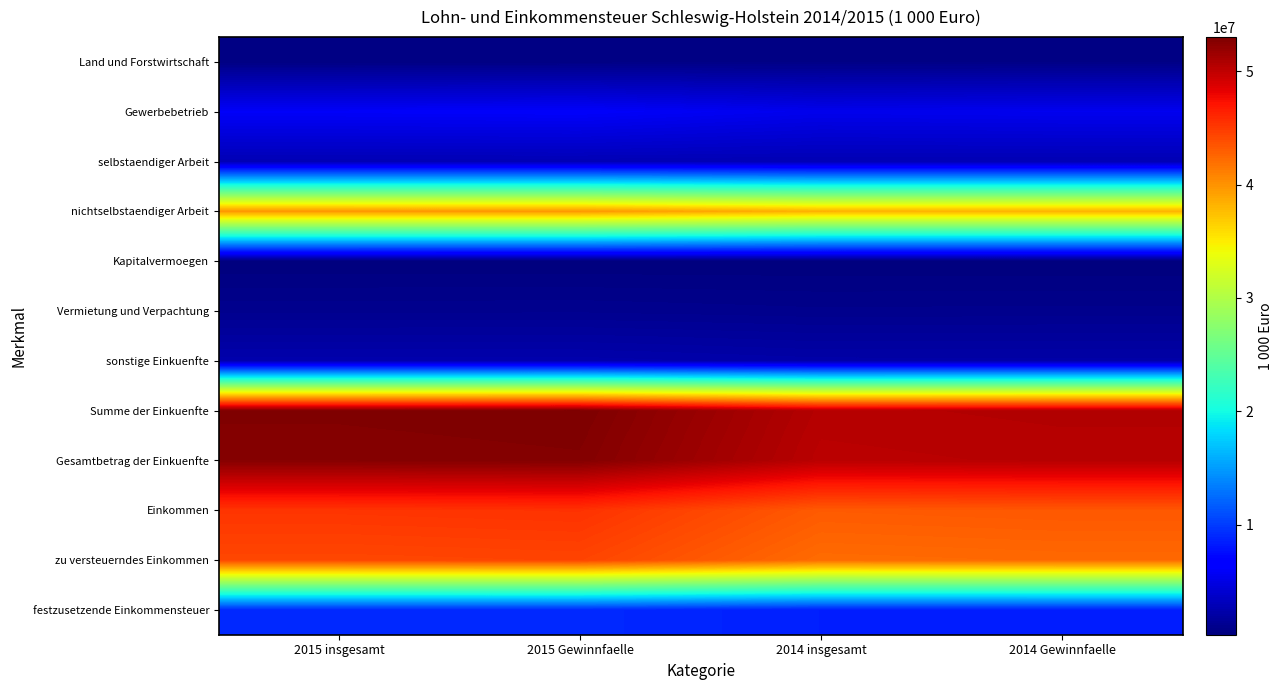

Reading left to right, what are all the values shown in this chart?

Land und Forstwirtschaft: 2015 insgesamt=575774	2015 Gewinnfaelle=600509	2014 insgesamt=645000	2014 Gewinnfaelle=660777
Gewerbebetrieb: 2015 insgesamt=5940209	2015 Gewinnfaelle=6050832	2014 insgesamt=5342489	2014 Gewinnfaelle=5468559
selbstaendiger Arbeit: 2015 insgesamt=2778495	2015 Gewinnfaelle=2784288	2014 insgesamt=2700630	2014 Gewinnfaelle=2711413
nichtselbstaendiger Arbeit: 2015 insgesamt=39800795	2015 Gewinnfaelle=39788092	2014 insgesamt=38332692	2014 Gewinnfaelle=38320539
Kapitalvermoegen: 2015 insgesamt=289388	2015 Gewinnfaelle=279724	2014 insgesamt=286655	2014 Gewinnfaelle=278055
Vermietung und Verpachtung: 2015 insgesamt=1041238	2015 Gewinnfaelle=1064128	2014 insgesamt=943894	2014 Gewinnfaelle=971584
sonstige Einkuenfte: 2015 insgesamt=2455707	2015 Gewinnfaelle=2448207	2014 insgesamt=2217699	2014 Gewinnfaelle=2208911
Summe der Einkuenfte: 2015 insgesamt=52881607	2015 Gewinnfaelle=53015781	2014 insgesamt=50469060	2014 Gewinnfaelle=50619837
Gesamtbetrag der Einkuenfte: 2015 insgesamt=52621938	2015 Gewinnfaelle=52757716	2014 insgesamt=50240910	2014 Gewinnfaelle=50392821
Einkommen: 2015 insgesamt=45271222	2015 Gewinnfaelle=45435707	2014 insgesamt=43154757	2014 Gewinnfaelle=43335108
zu versteuerndes Einkommen: 2015 insgesamt=44225110	2015 Gewinnfaelle=44389656	2014 insgesamt=42162536	2014 Gewinnfaelle=42343001
festzusetzende Einkommensteuer: 2015 insgesamt=9028475	2015 Gewinnfaelle=9024186	2014 insgesamt=8516278	2014 Gewinnfaelle=8513248